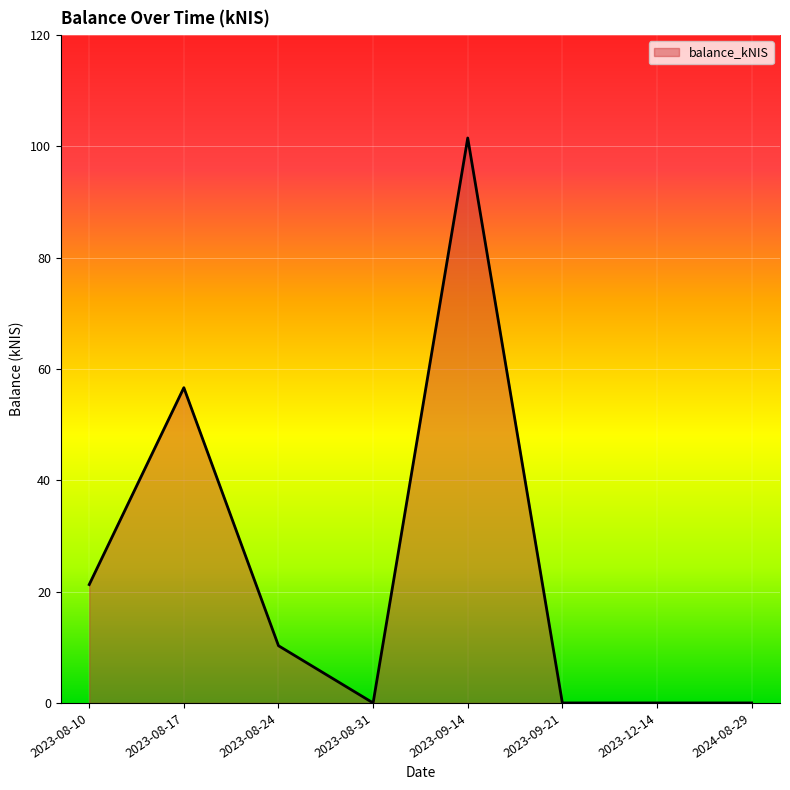

Between 2023-08-10 and 2023-09-14, which is larger?

2023-09-14